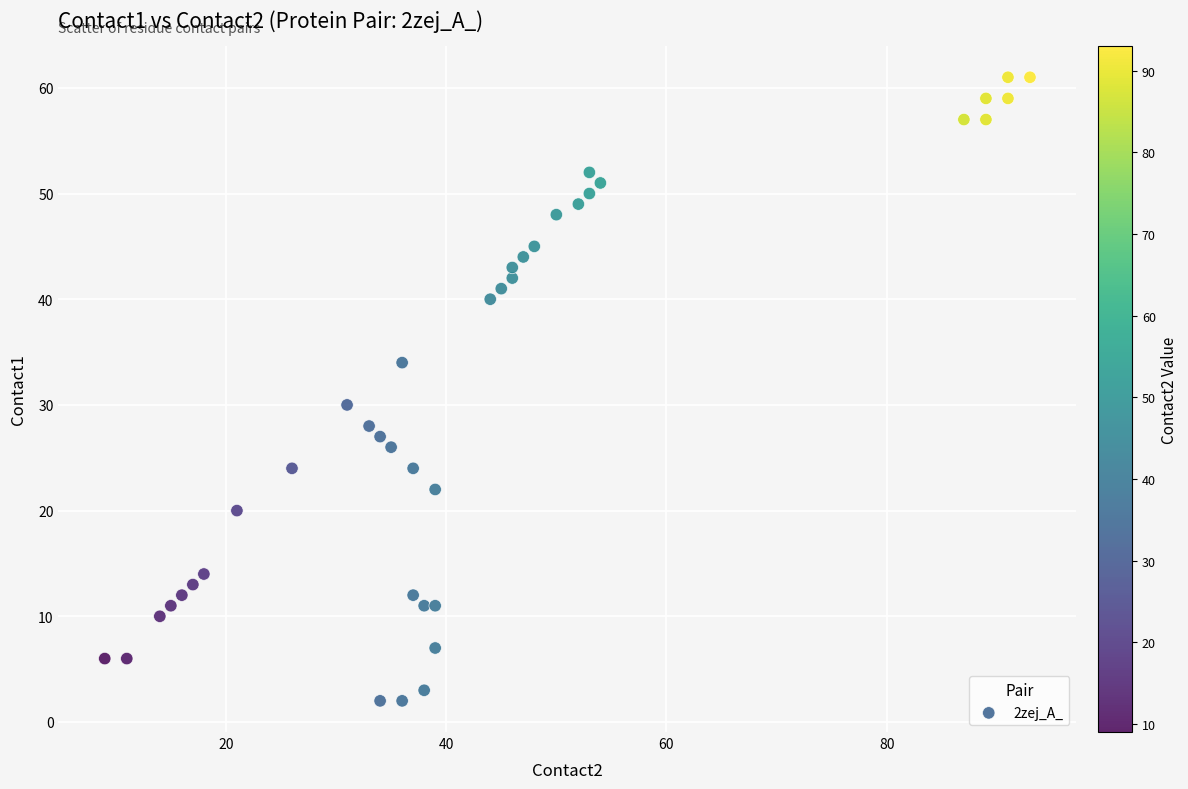

What is the range of X values (max minus min)?

84